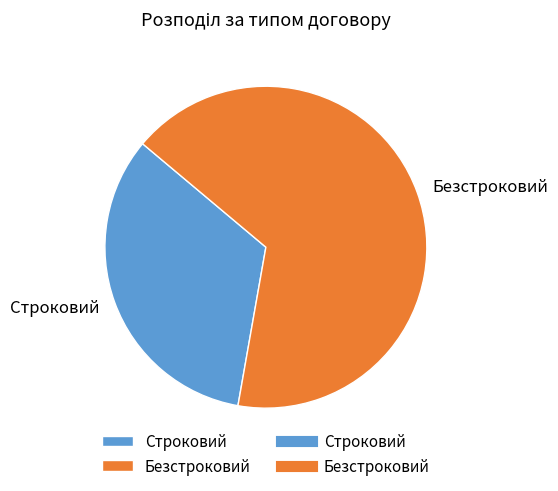

Is it true that Строковий is 33% of the pie?

True